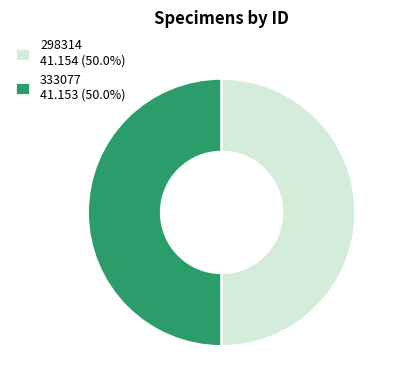

Combined, do 298314 41.154 (50.0%) and 333077 41.153 (50.0%) account for over 50%?

Yes